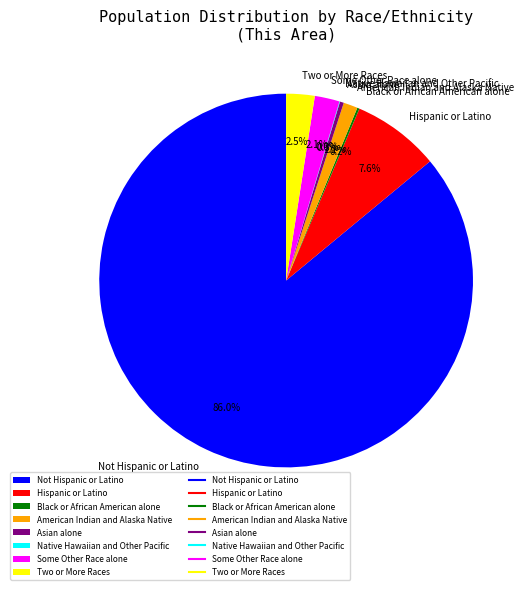

Which has a higher value, Some Other Race alone or Not Hispanic or Latino?

Not Hispanic or Latino